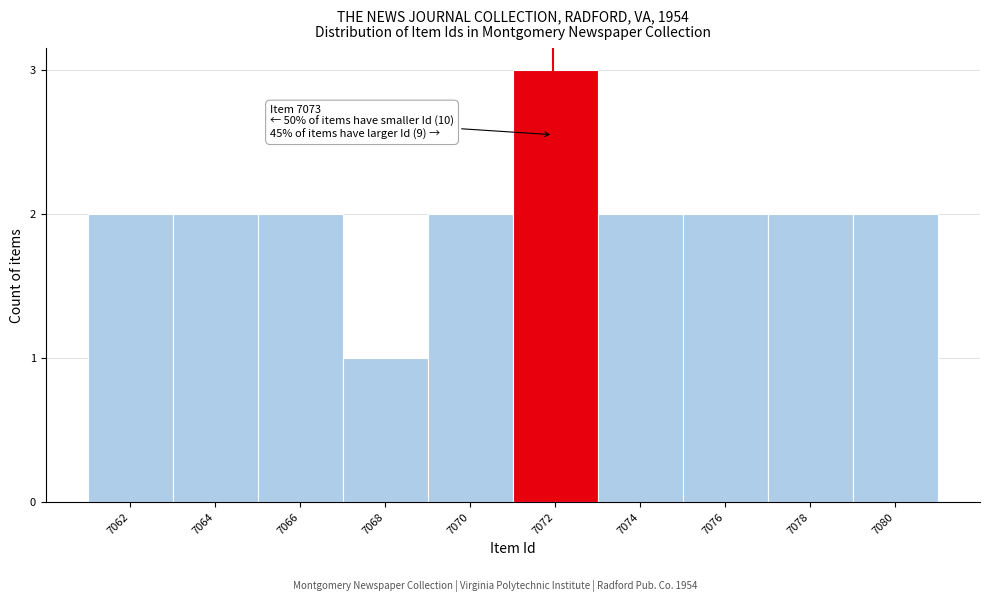

Reading right to left, extract all data points from this chart.

7080=2	7078=2	7076=2	7074=2	7072=3	7070=2	7068=1	7066=2	7064=2	7062=2